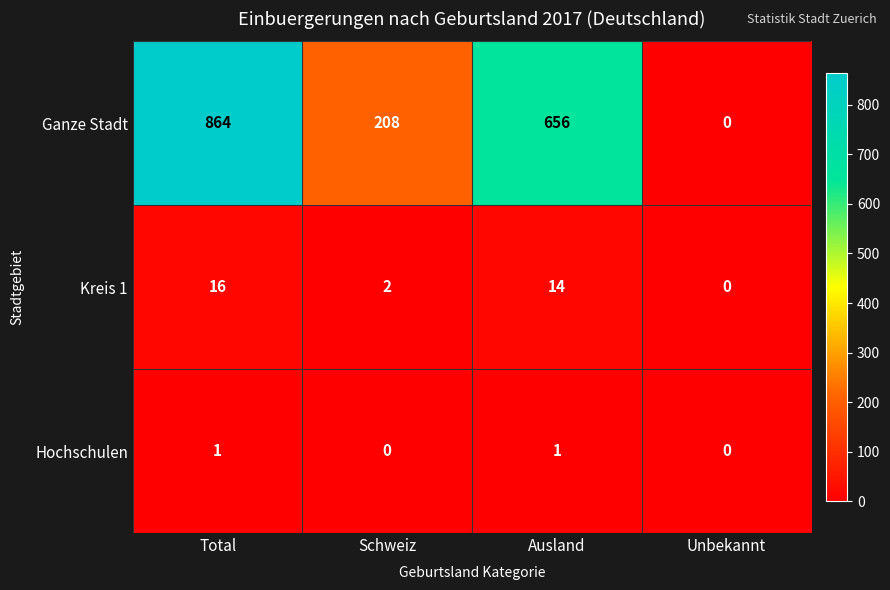

At which category is the sum across all series the highest?

Total